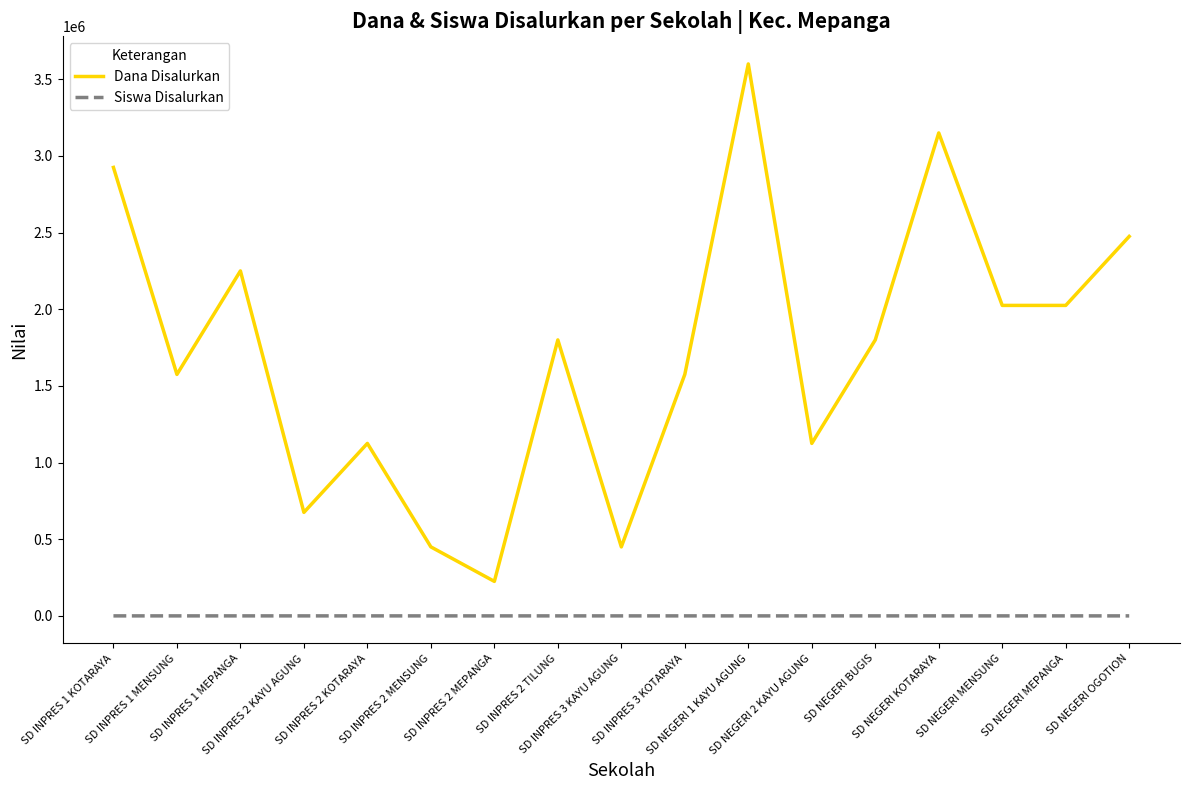

True or false: Siswa Disalurkan and Dana Disalurkan intersect in this chart.

False